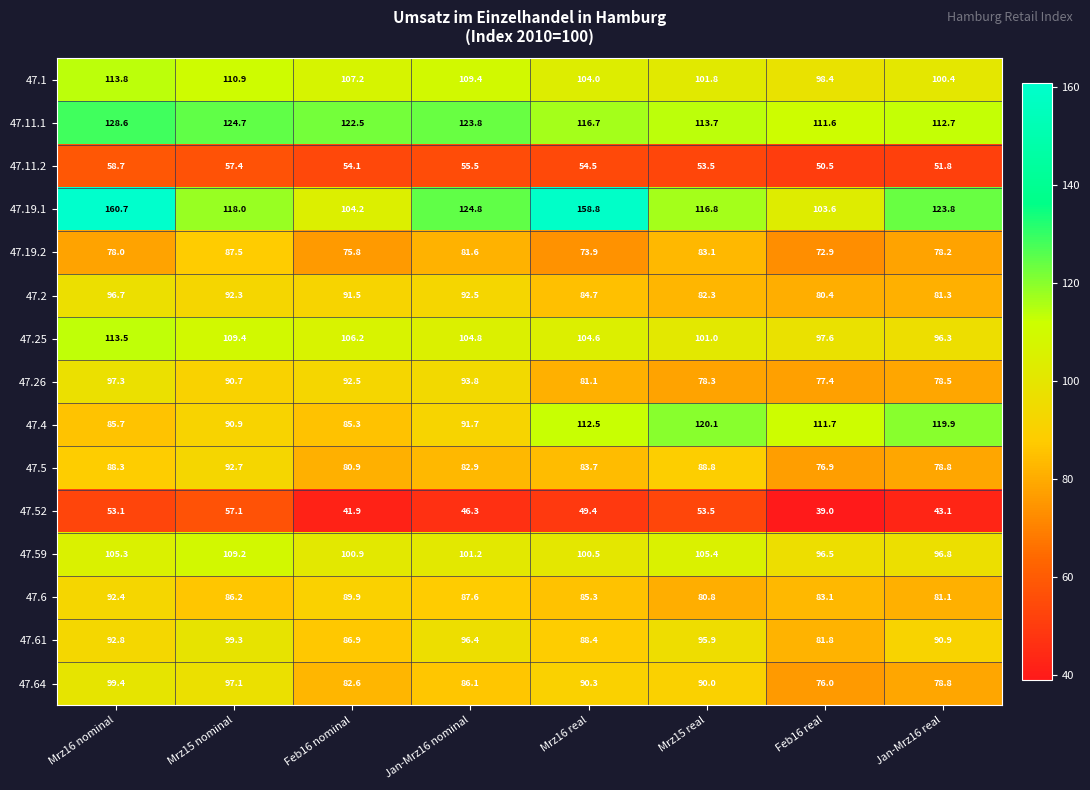

Between Jan-Mrz16 nominal and Mrz15 real, which series saw the biggest shift?

47.4